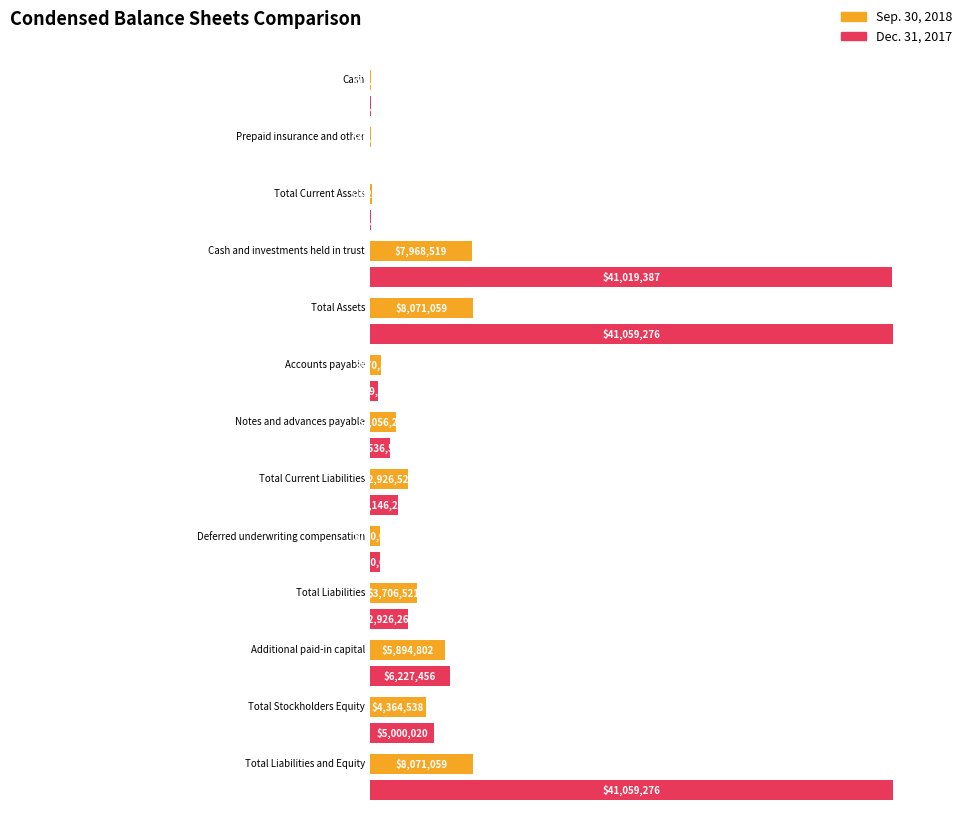

The Sep. 30, 2018 series shows 780000 at Deferred underwriting compensation. True or false?

True